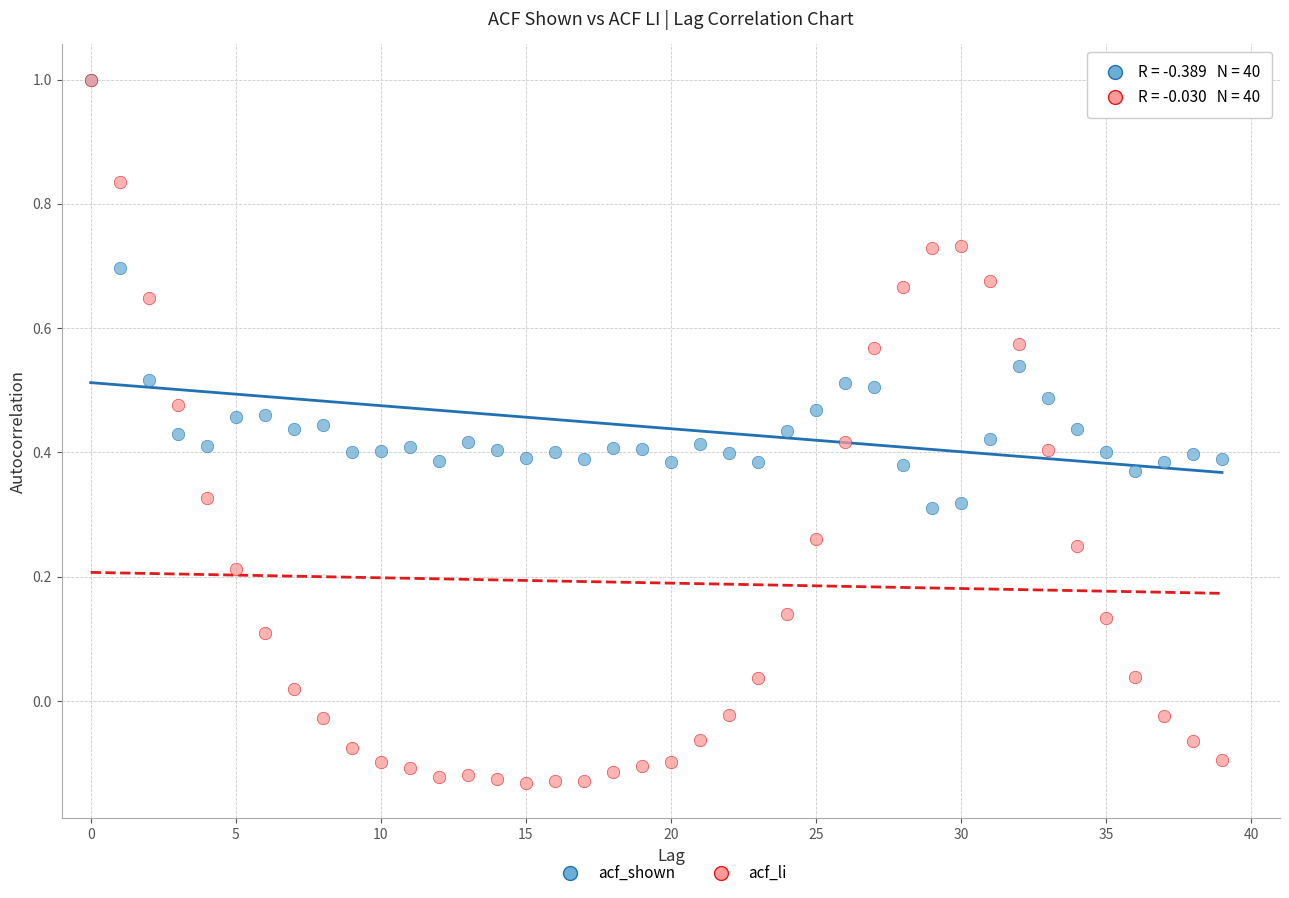

What are all the series names shown in the legend?

acf_shown, acf_li